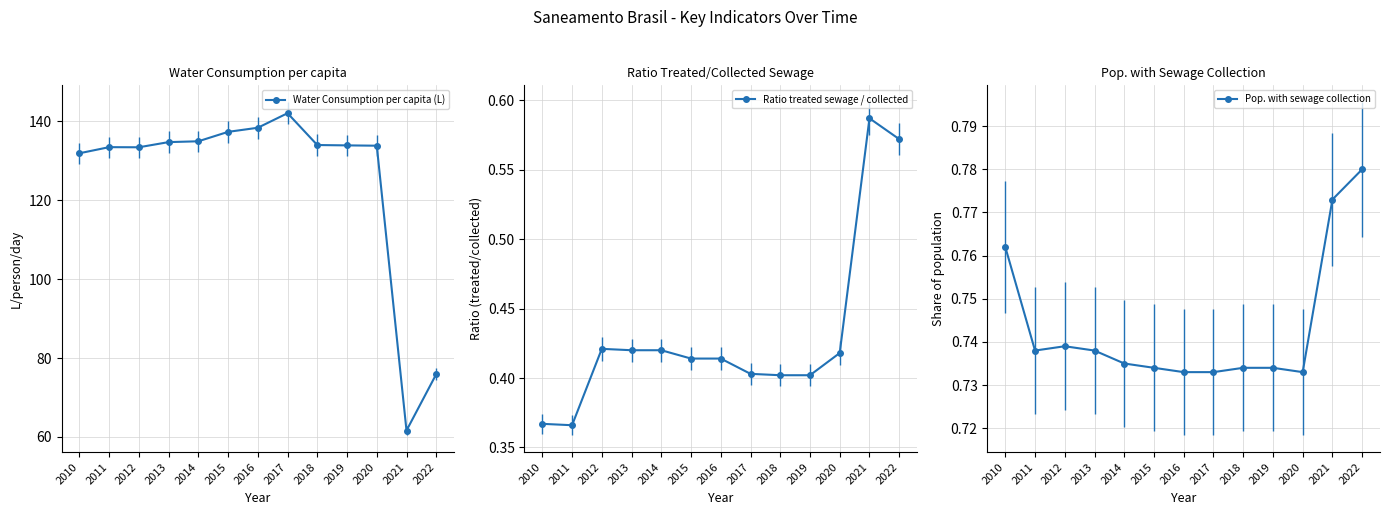

At which category is the sum across all series the highest?

2017